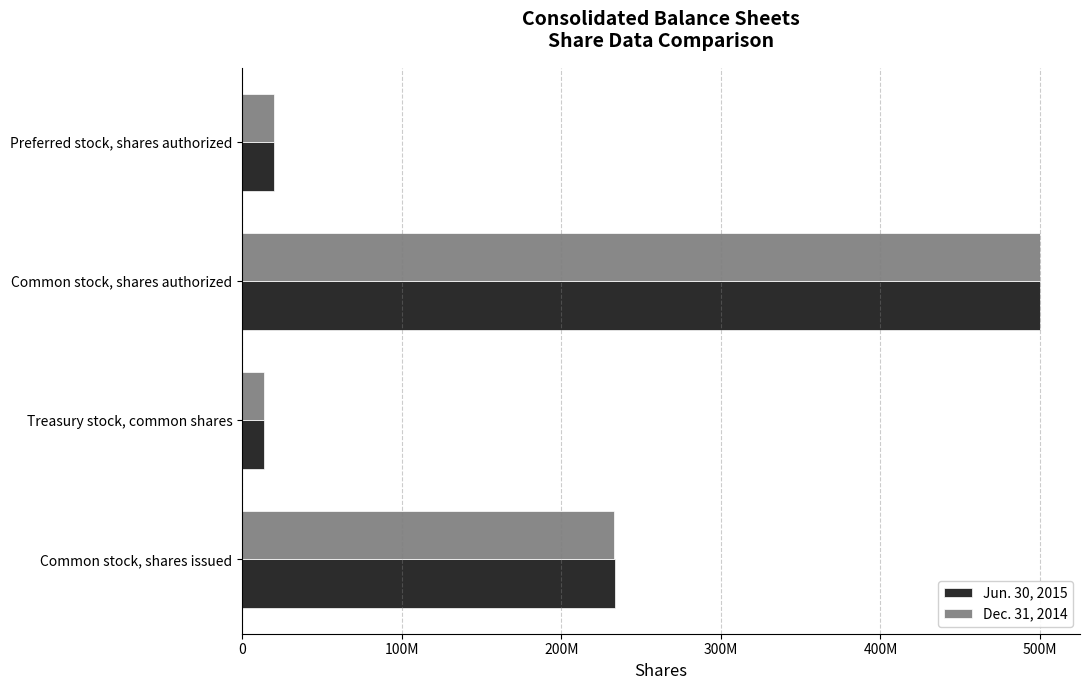

Which category has the highest value in the Dec. 31, 2014 series?

Common stock, shares authorized